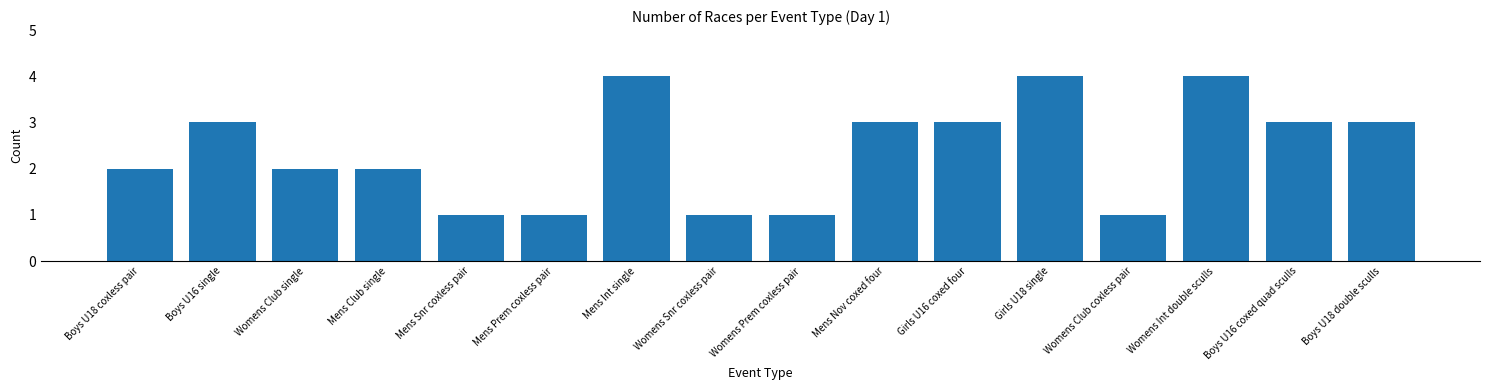

What is the change in value from Mens Club single to Boys U16 coxed quad sculls?

+1